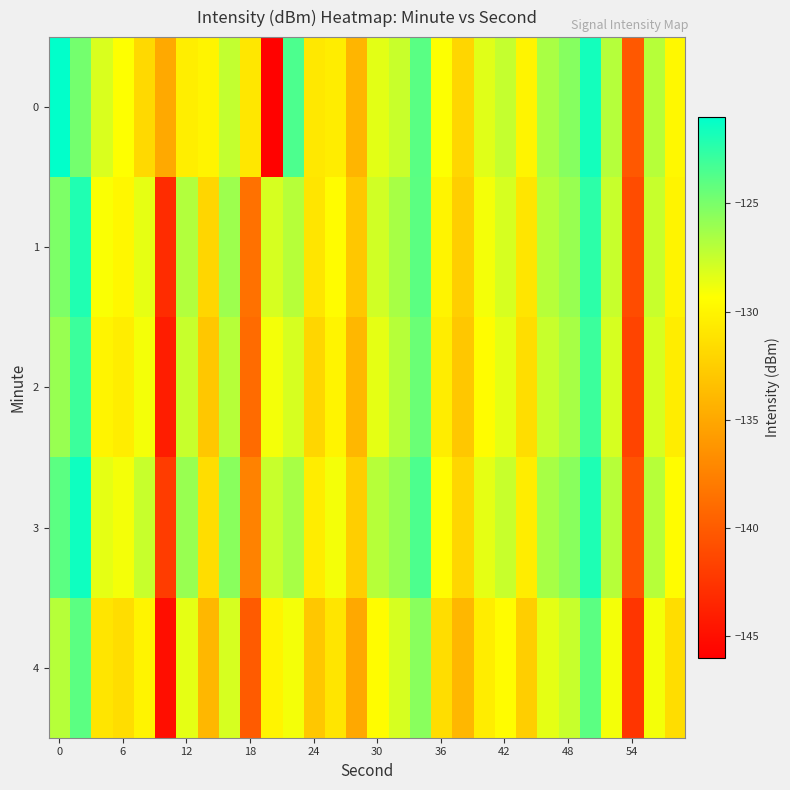

Reading left to right, extract all data points from this chart.

0: -121.1	-124.8	-128.1	-129.3	-131.8	-134.9	-130.4	-130.0	-127.4	-130.9	-145.8	-123.5	-130.8	-130.5	-134.1	-128.4	-127.6	-123.9	-129.3	-132.0	-128.4	-127.4	-130.0	-126.5	-125.4	-121.6	-126.9	-140.2	-127.0	-129.8
1: -125.1	-122.0	-129.2	-129.8	-128.5	-143.0	-126.8	-132.0	-126.1	-138.6	-128.0	-127.0	-131.0	-129.5	-133.0	-127.8	-126.5	-124.0	-130.0	-132.5	-129.0	-128.0	-131.0	-127.0	-126.0	-122.5	-127.5	-141.0	-127.5	-130.0
2: -126.0	-123.0	-130.0	-130.5	-129.0	-144.0	-127.5	-133.0	-127.0	-139.0	-129.0	-128.0	-132.0	-130.0	-134.0	-128.5	-127.0	-124.5	-130.5	-133.0	-129.5	-128.5	-131.5	-127.5	-126.5	-123.0	-128.0	-141.5	-128.0	-130.5
3: -124.0	-121.5	-128.5	-129.0	-127.5	-142.0	-126.0	-131.5	-125.5	-137.5	-127.5	-126.5	-130.5	-129.0	-132.5	-127.0	-126.0	-123.5	-129.5	-132.0	-128.5	-127.5	-130.5	-126.5	-125.5	-122.0	-127.0	-140.5	-127.0	-129.5
4: -127.0	-124.0	-131.0	-131.5	-130.0	-145.0	-128.5	-134.0	-128.0	-140.0	-130.0	-129.0	-133.0	-131.0	-135.0	-129.5	-128.0	-125.5	-131.5	-134.0	-130.5	-129.5	-132.5	-128.5	-127.5	-124.0	-129.0	-142.5	-129.0	-131.5